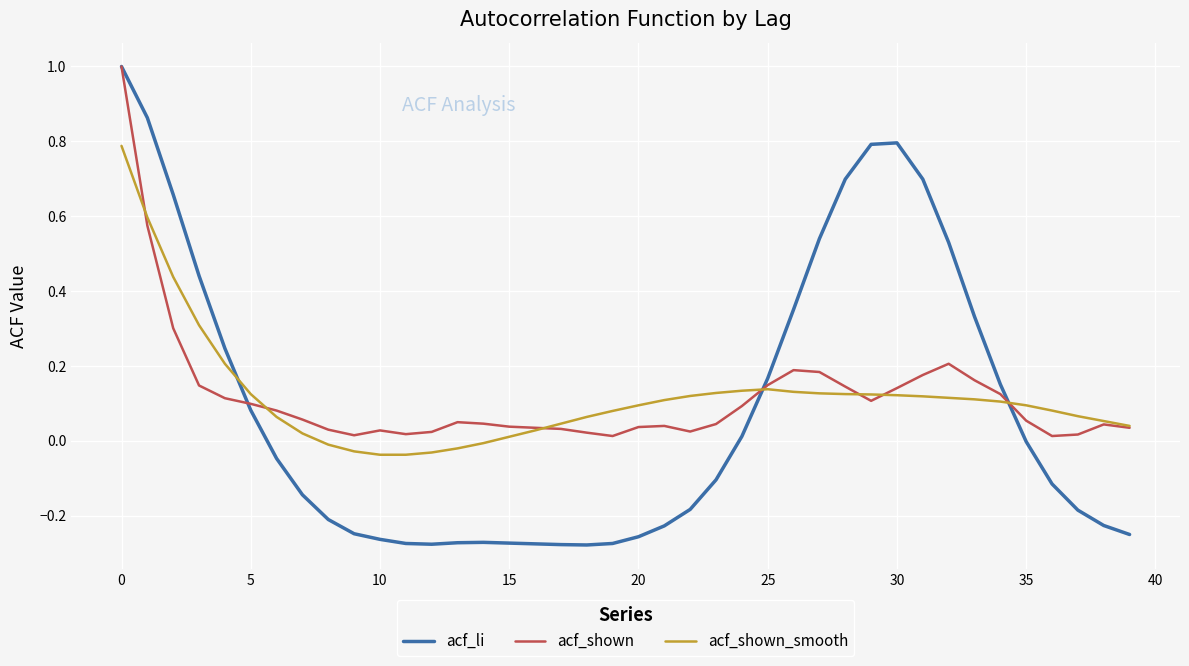

What is the maximum value for acf_li?

1.0